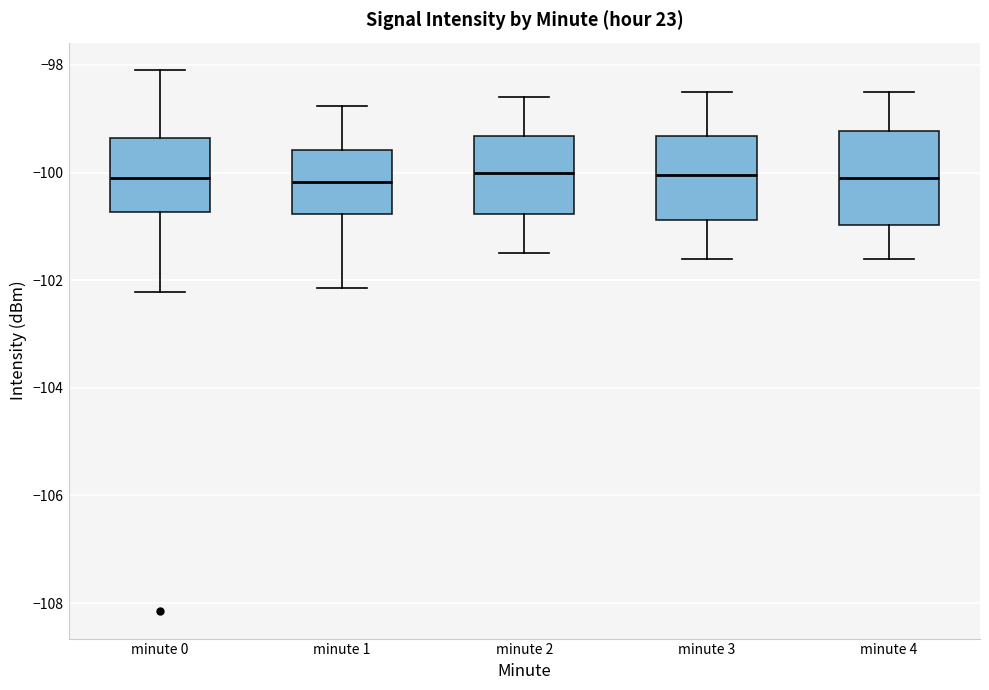

Reading left to right, read every box against the y-axis: the position of its median line, the range the box covers, and the ends of its whiskers. The values are not printed on the chart, so give them approximately, as read against the axis.

minute 0: median -100.0, box -100.8 to -99.4, whiskers -102.2 to -98.0
minute 1: median -100.2, box -100.8 to -99.6, whiskers -102.2 to -98.8
minute 2: median -100.0, box -100.8 to -99.4, whiskers -101.4 to -98.6
minute 3: median -100.0, box -100.8 to -99.4, whiskers -101.6 to -98.4
minute 4: median -100.0, box -101.0 to -99.2, whiskers -101.6 to -98.4